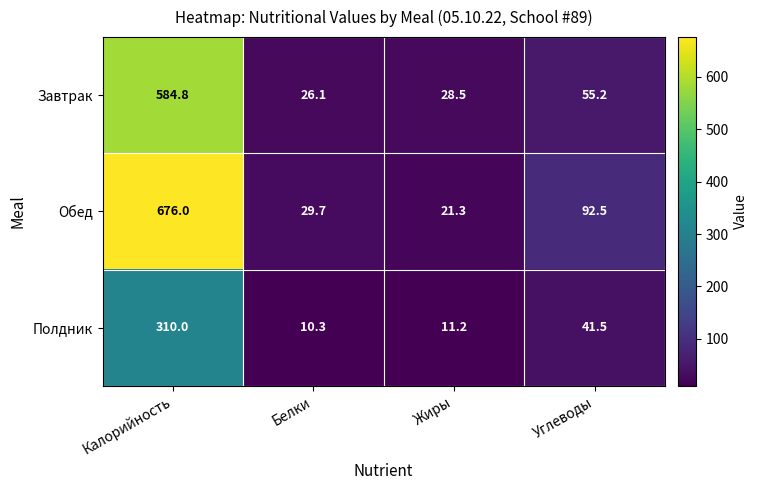

At which label is Завтрак closest to 305?

Углеводы